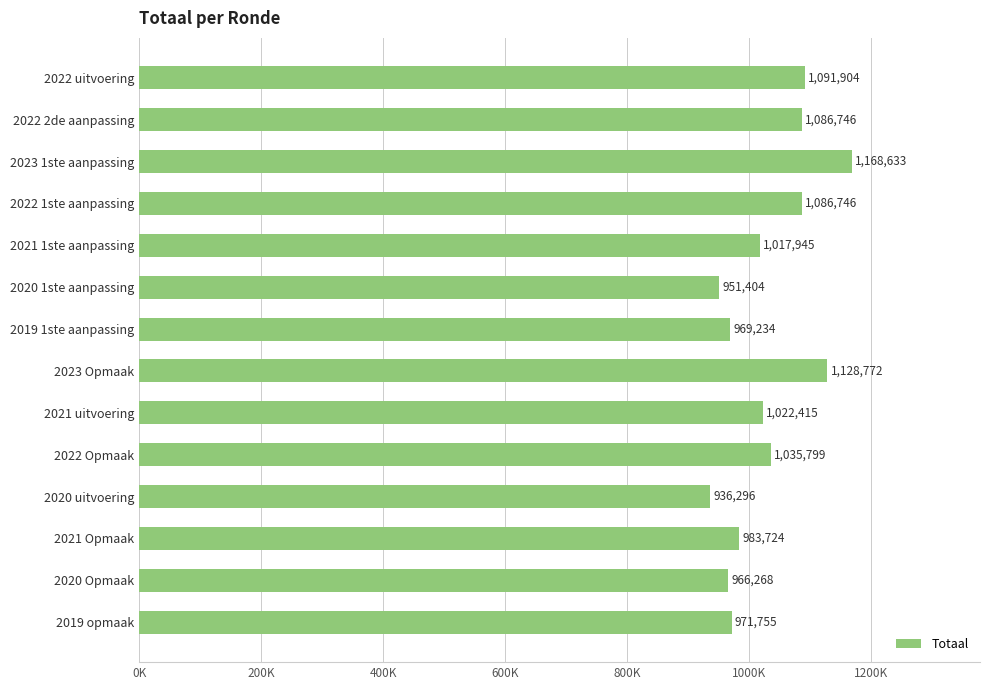

What is the greatest value displayed?

1168633